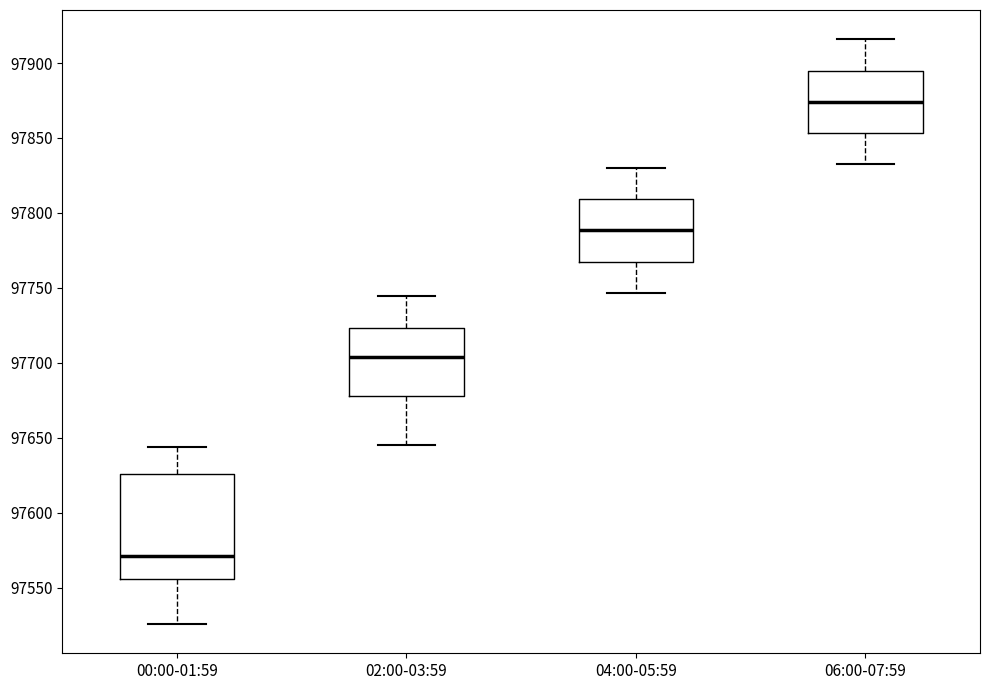

Where is the lower edge of the box for 02:00-03:59 on the y-axis? The values are not printed on the chart, so give them approximately, as read against the axis.

97680